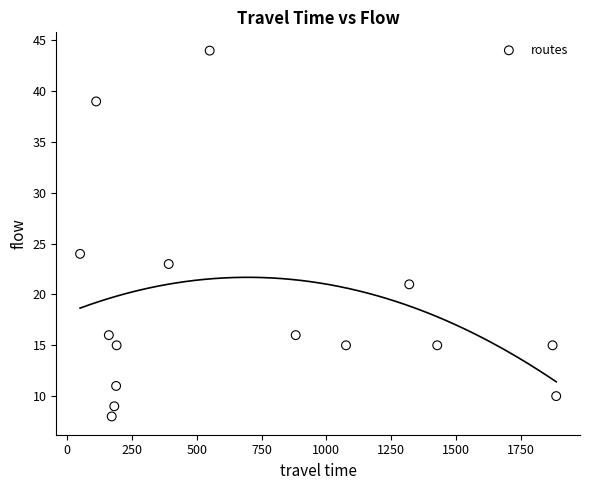

What Y value in the scatter plot is closest to 26?

24